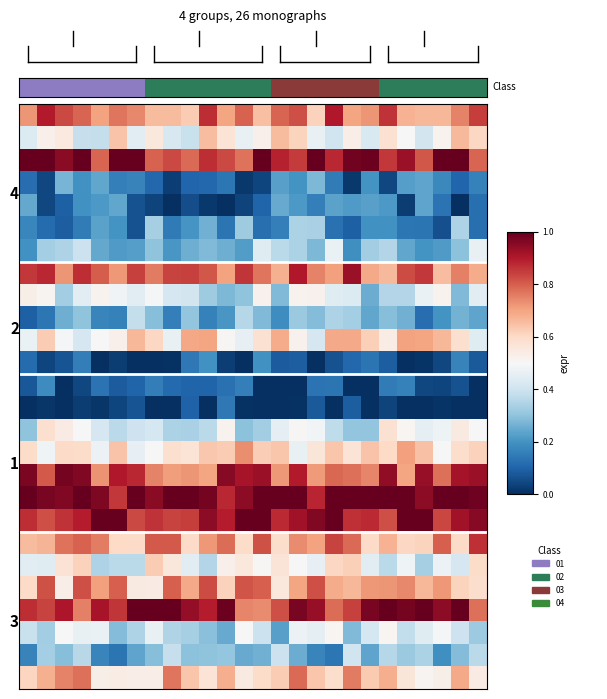

What is the spread (max minus min) of values at 15?

1.0